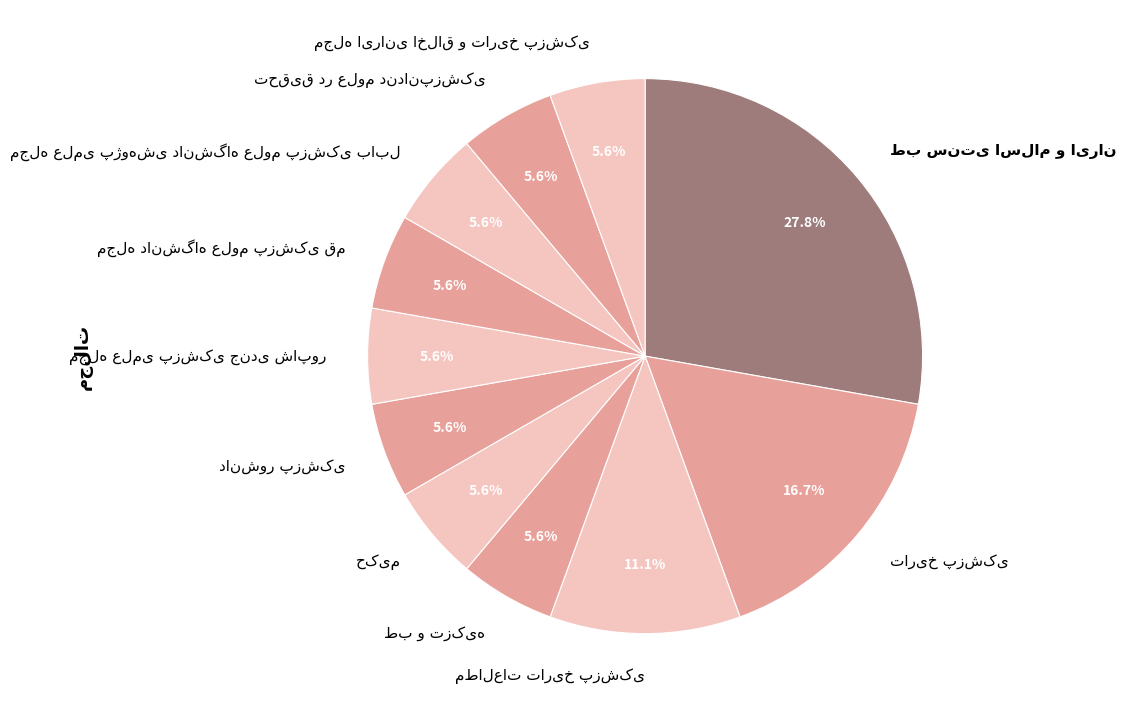

Is there any slice that represents more than half of the pie?

No